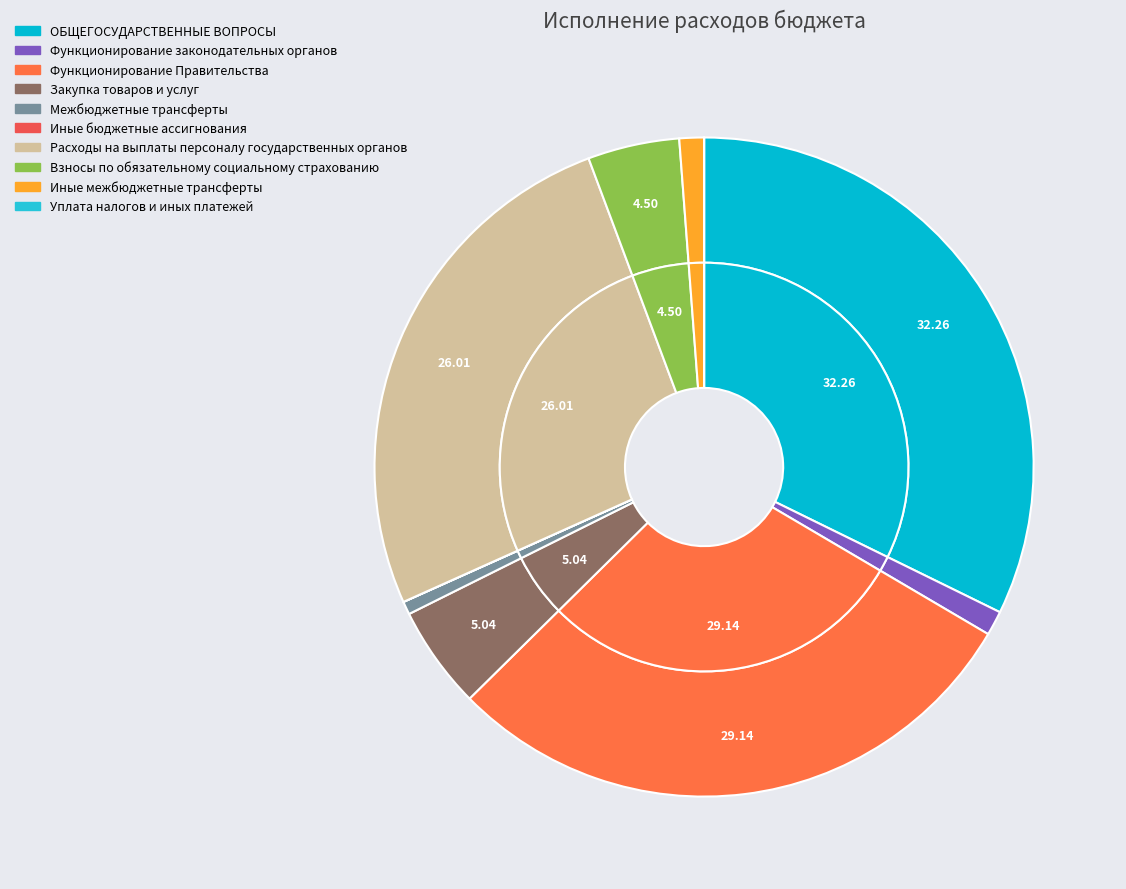

Does Закупка товаров и услуг account for over 50% of the chart?

No